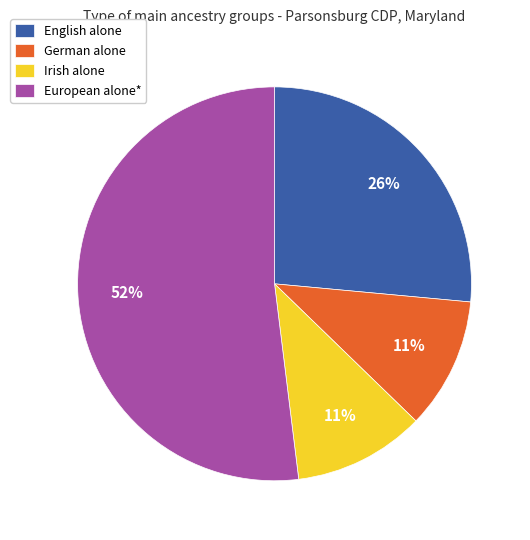

How many slices are in this pie chart?

4